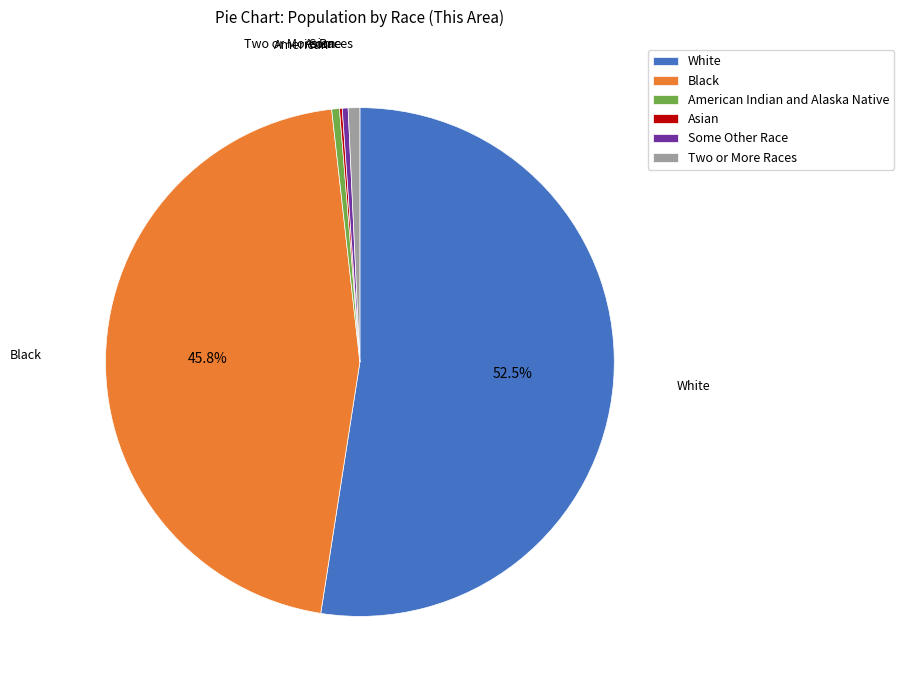

Which category has the biggest portion of the pie?

White